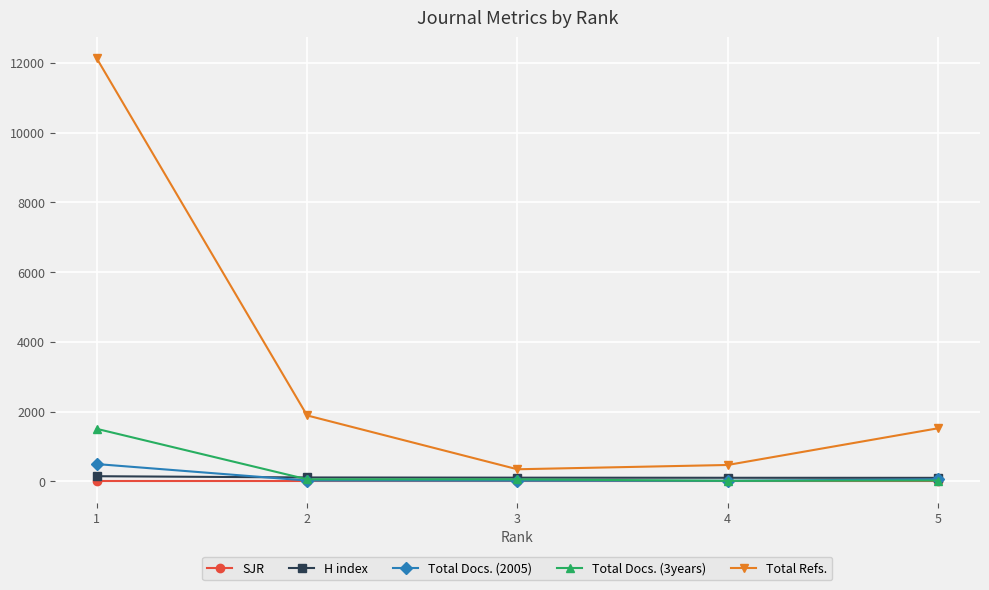

True or false: Total Docs. (2005) has more than 2 interior local peaks.

False